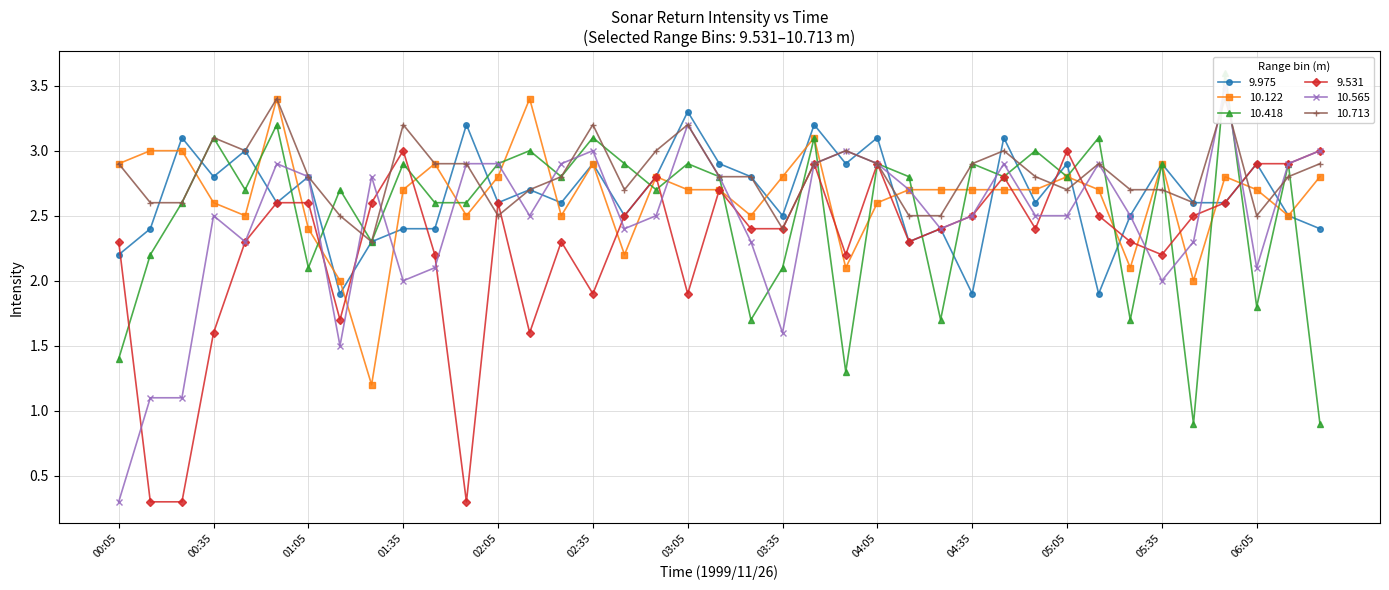

True or false: 9.975 has a value of 2.6 at 02:05.

True